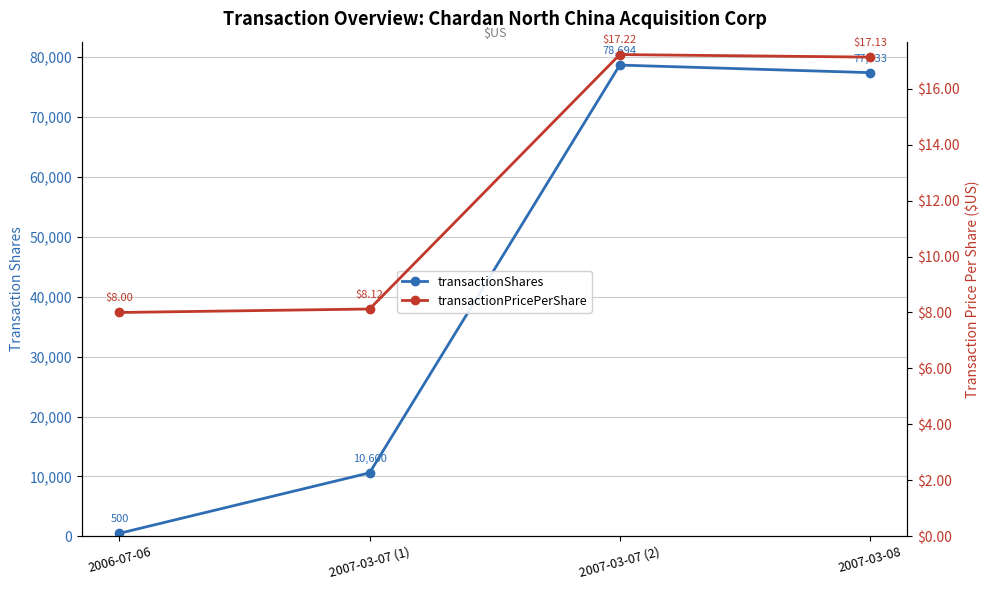

What position from the right is 2006-07-06?

4